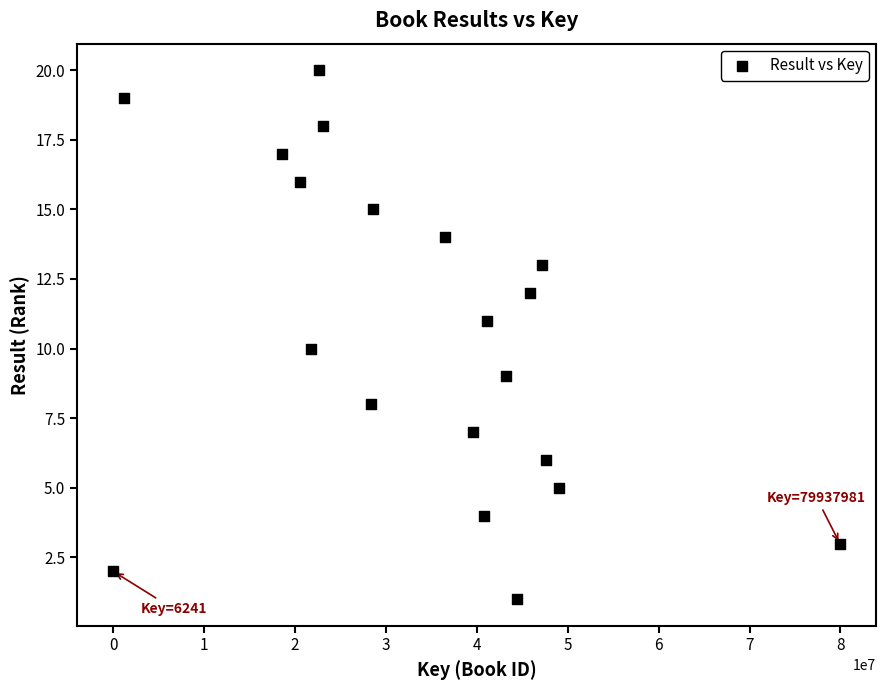

What is the range of X values (max minus min)?

79931740